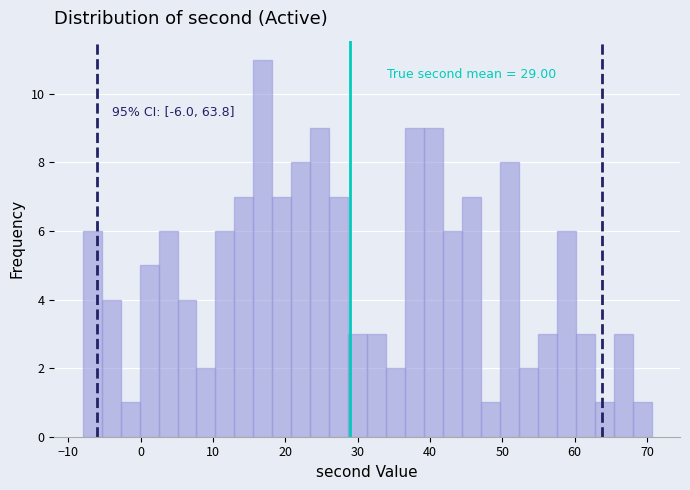

Around what value on the x-axis is the tallest bar? Give the approximate position of its centre, as read against the axis.

17